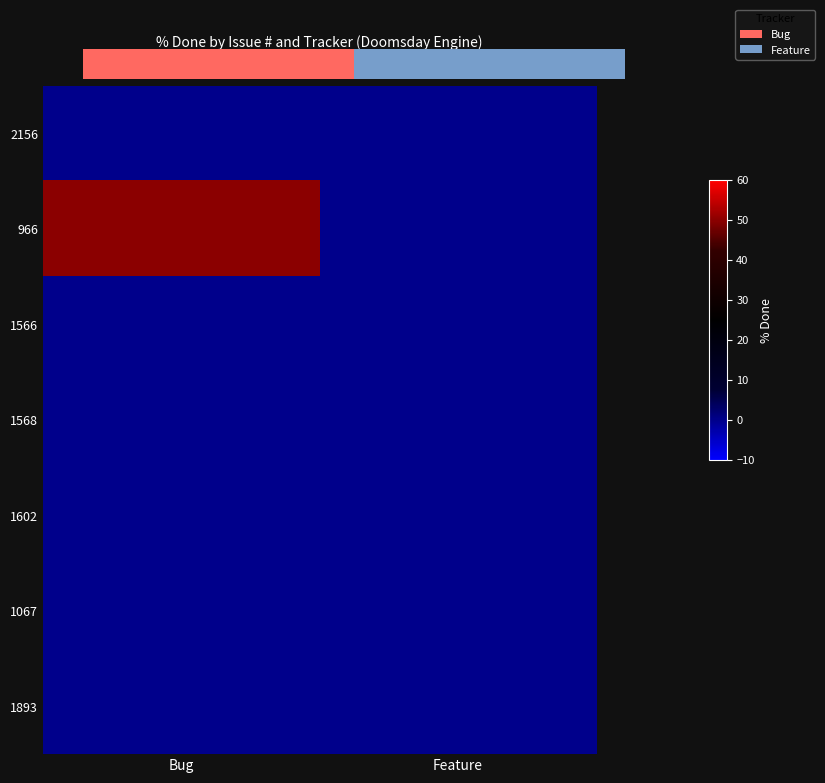

Which has a higher value, Bug or Feature?

Bug